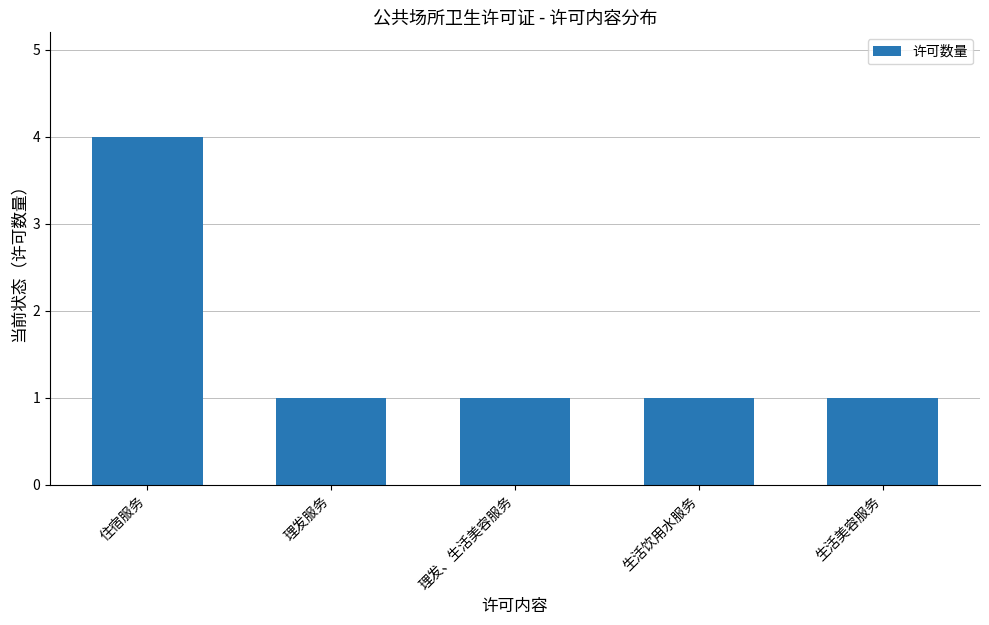

Does the chart contain any negative values?

No